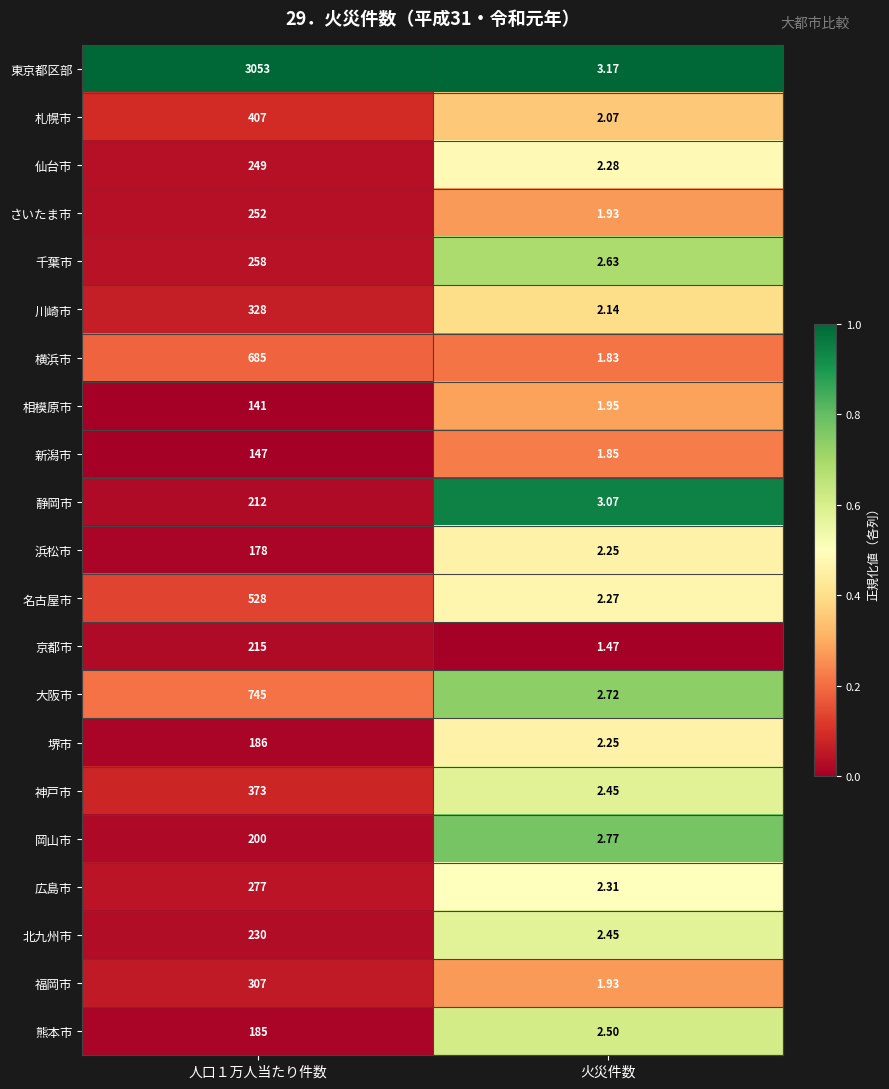

At which label is 新潟市 closest to 74?

火災件数